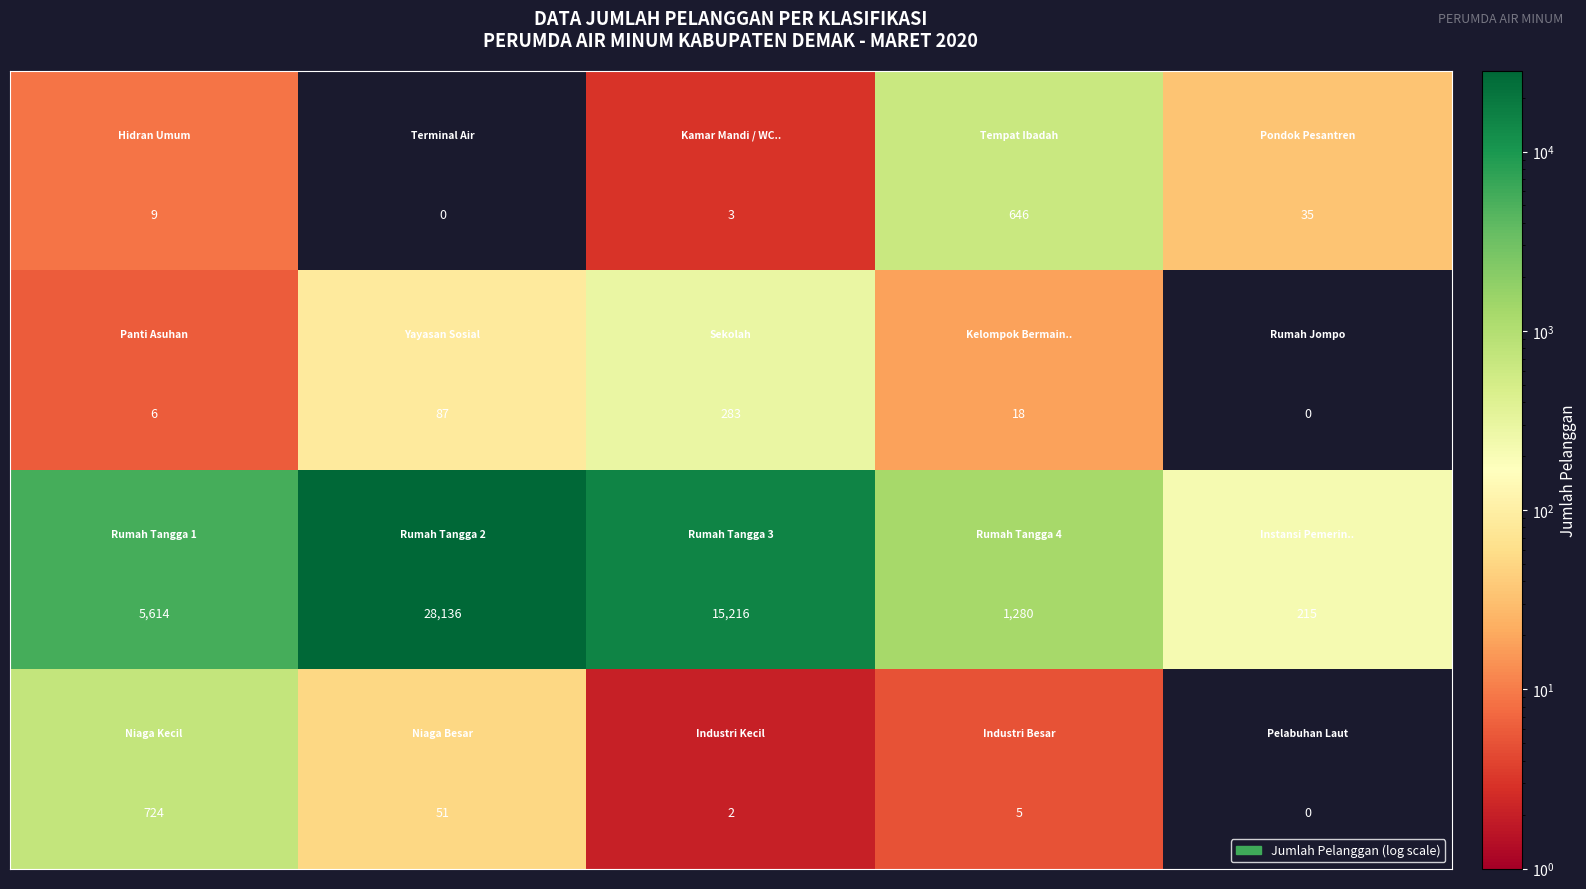

What is the greatest value displayed?

28136